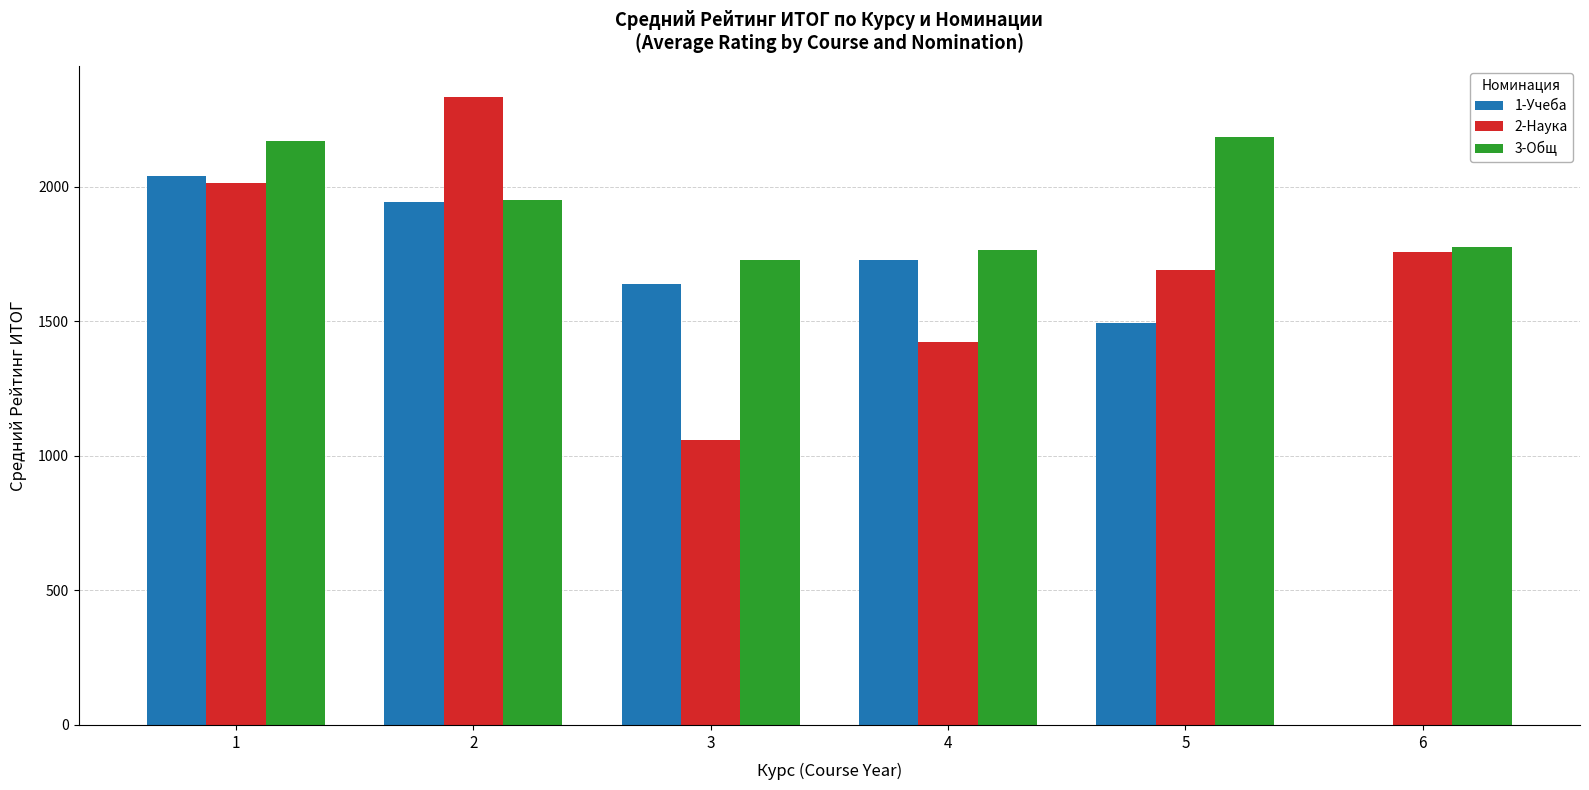

Which series has the largest total across all categories?

3-Общ